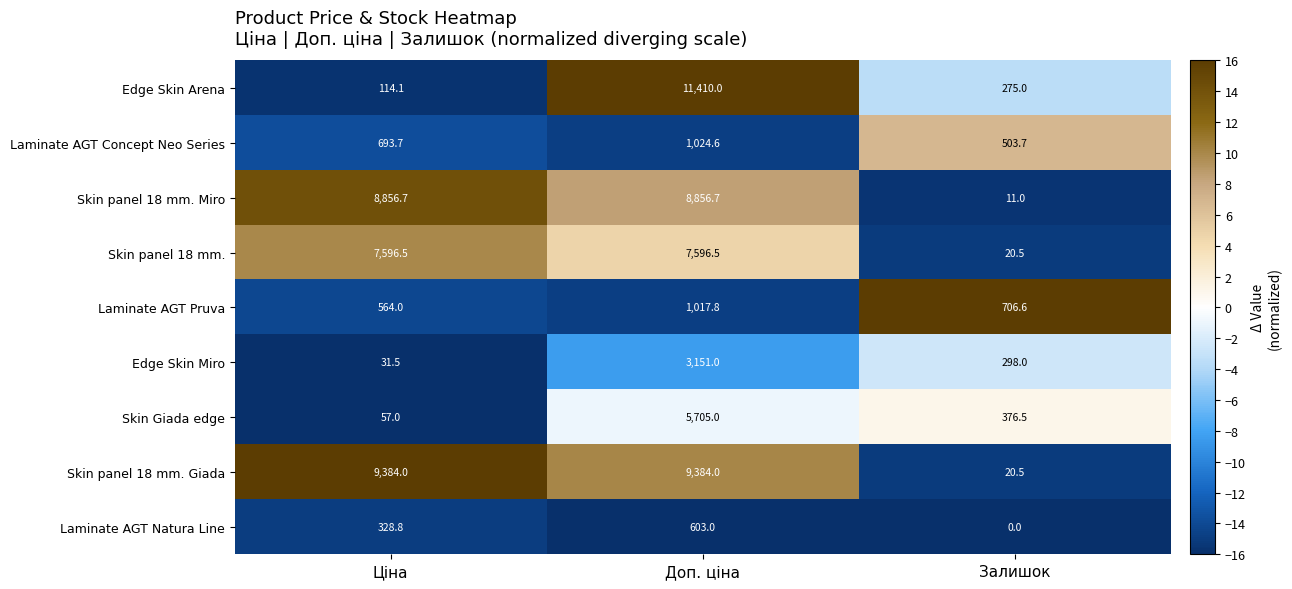

What is the maximum value shown in the chart?

11410.0